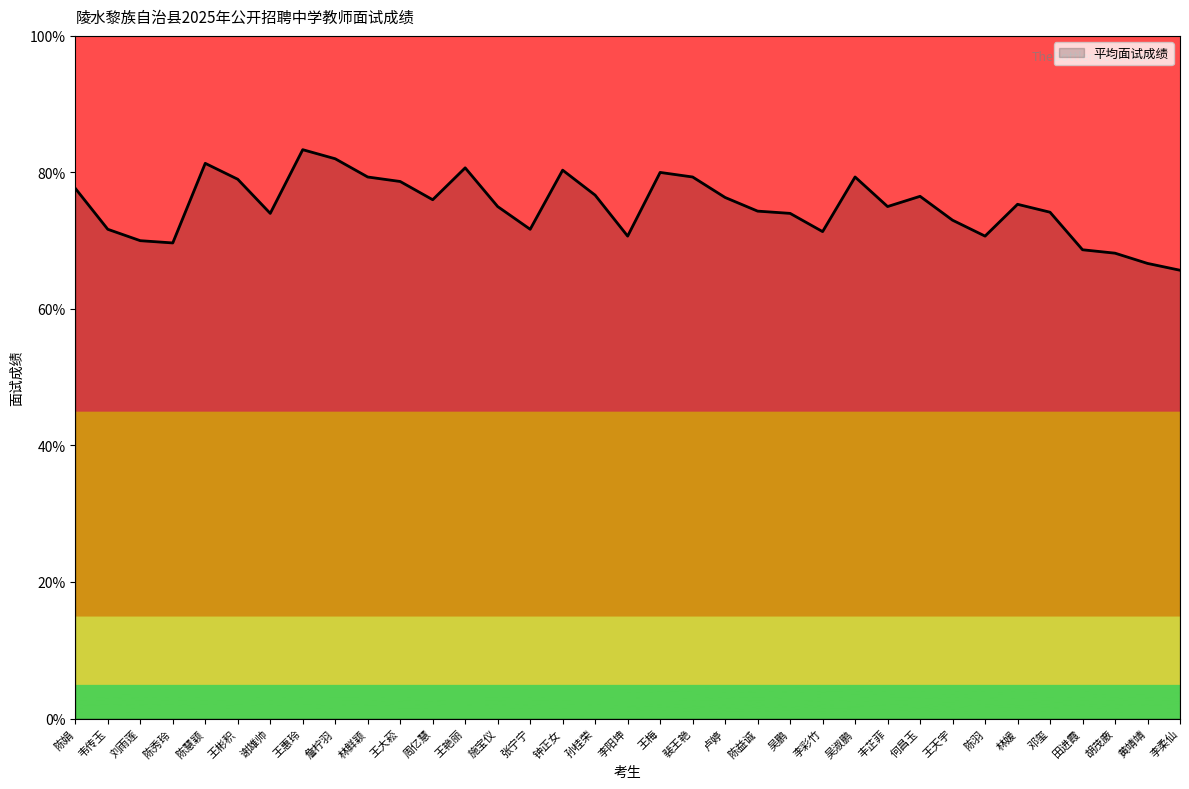

Which has a higher value, 田进霞 or 吴鹏?

吴鹏